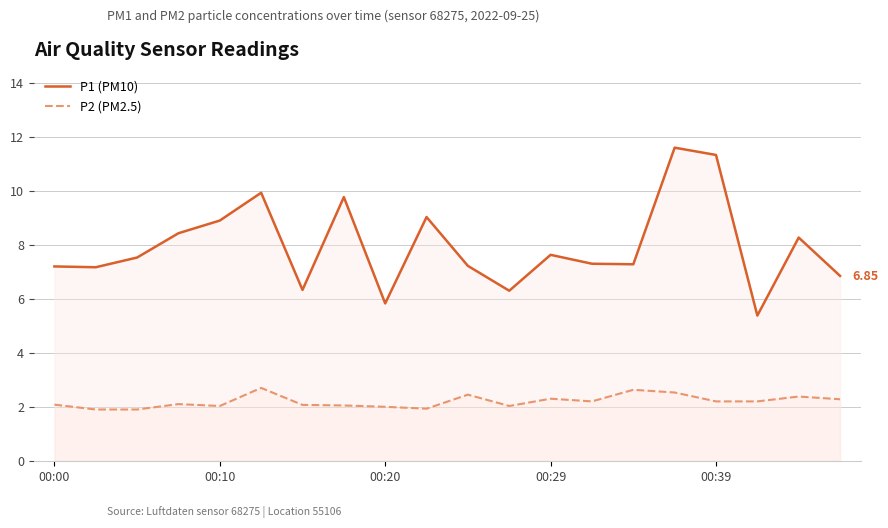

What is the difference between the second highest and second lowest values in the P2 (PM2.5) series?

0.7